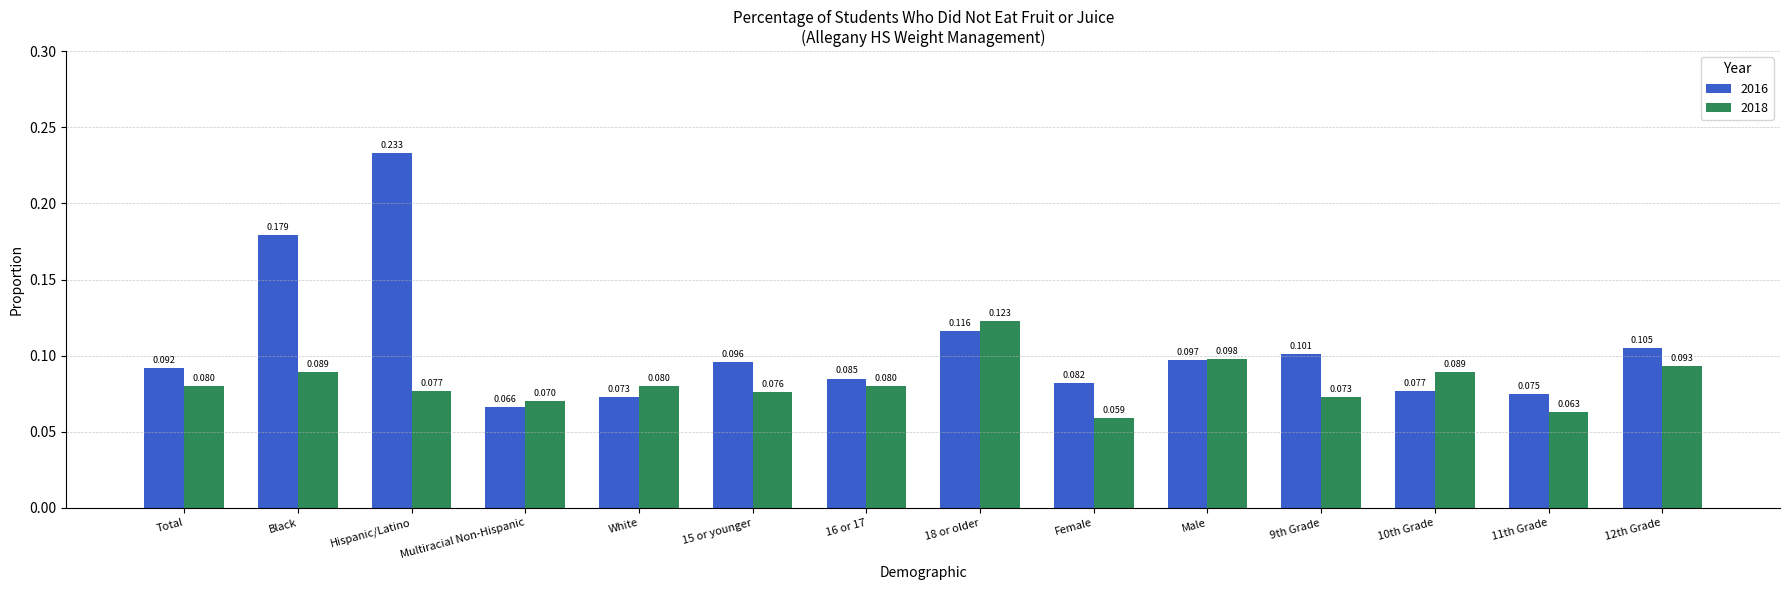

Is the value of 2018 at 11th Grade greater than the value of 2016 at 16 or 17?

No